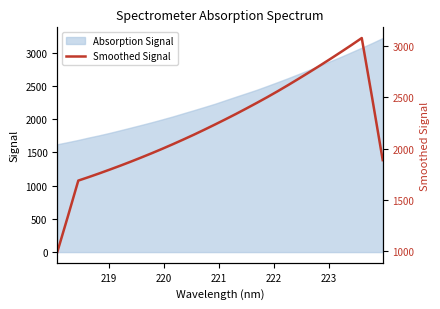

What is the maximum value for Absorption Signal?

3221.3